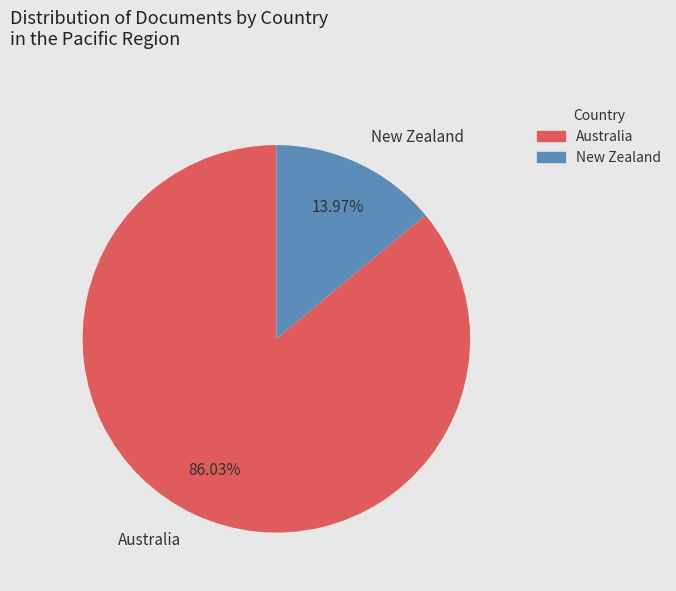

Approximately how many times larger is the value at Australia compared to New Zealand?

6.2